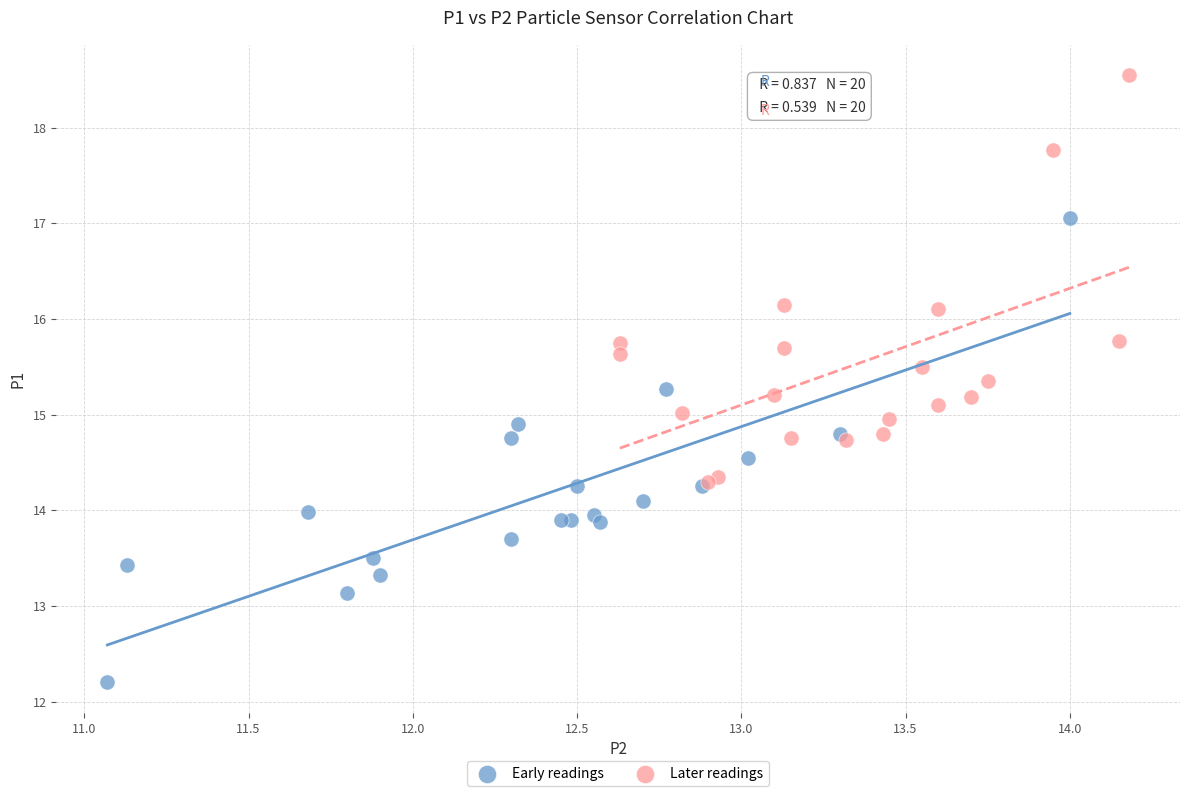

Which series reaches the maximum Y coordinate?

Later readings